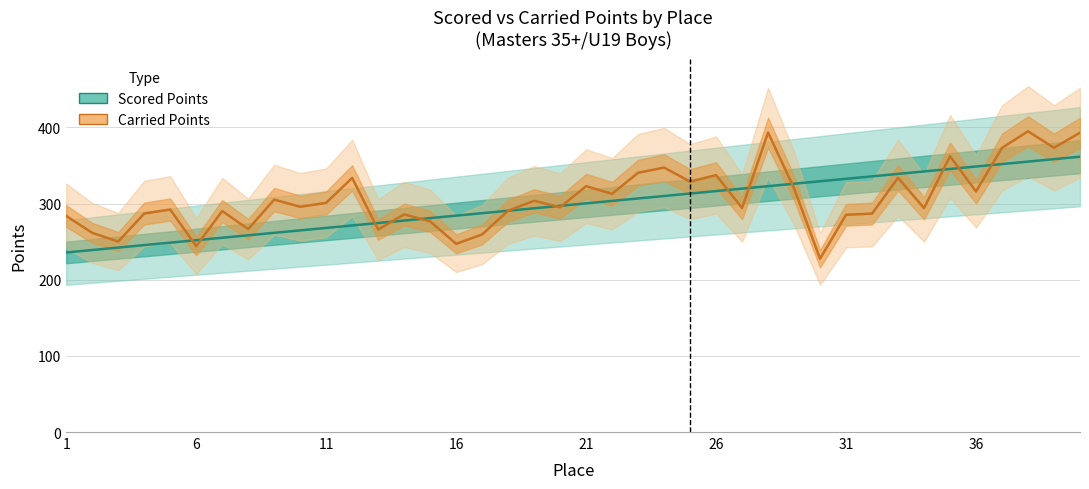

True or false: Scored Points has a value of 239.0 at 6.

True